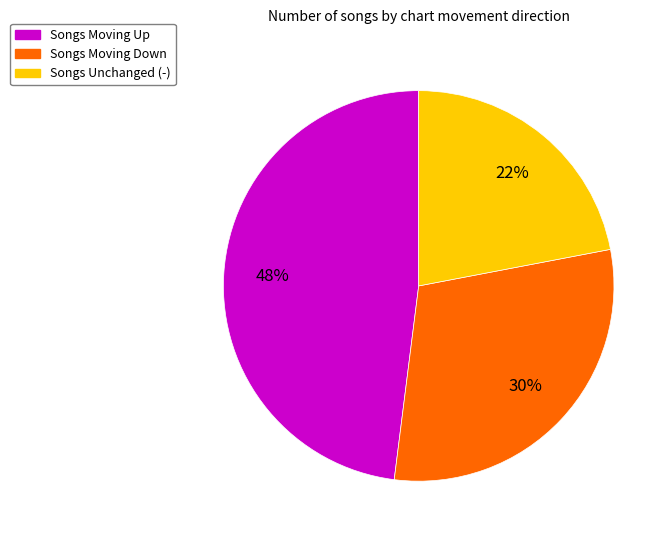

Is there any slice that represents more than half of the pie?

No